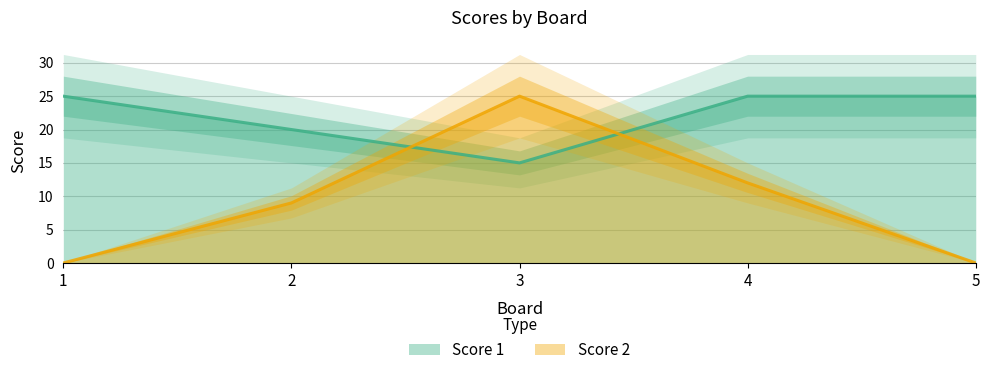

What is the sum of all Score 2 values?

46